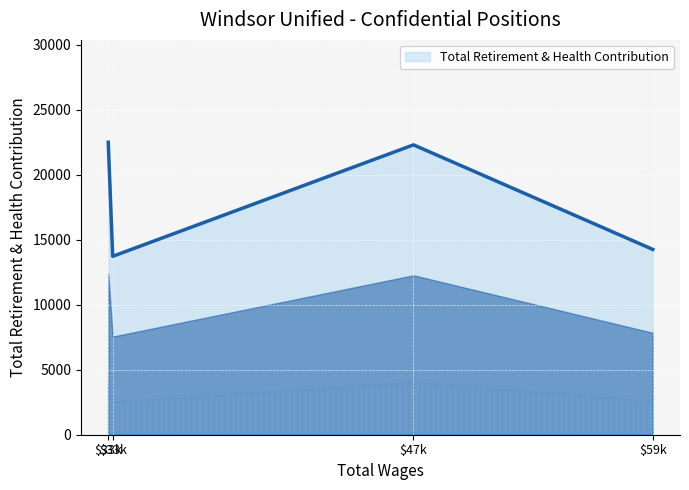

Where is the first local maximum?

$47k